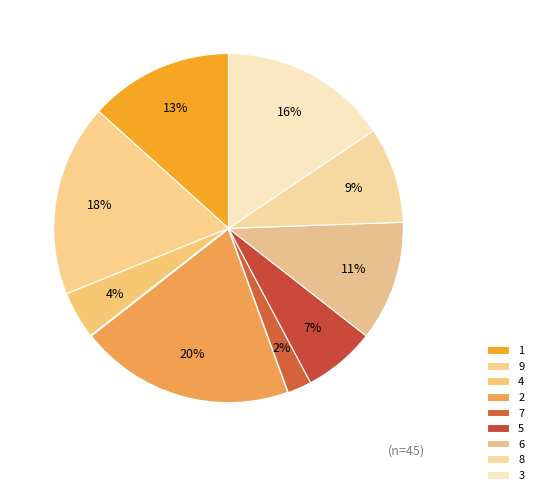

To the nearest percent, what is the average slice percentage?

11%